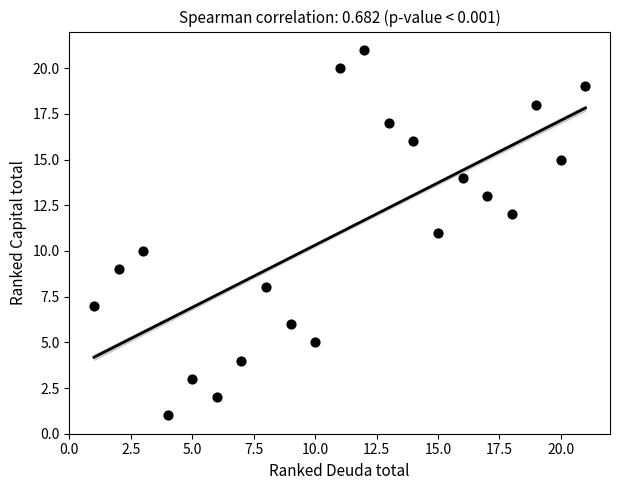

What is the range of Y values (max minus min)?

20